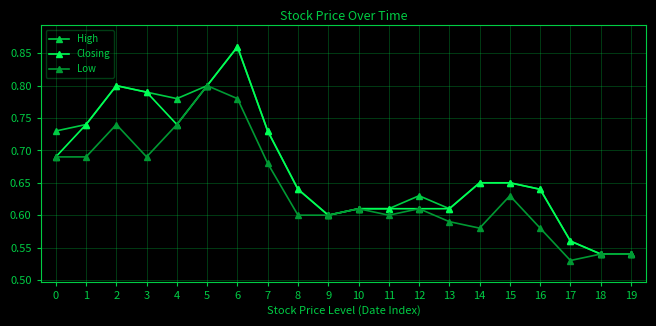

True or false: Low has more than 0 interior local peaks.

True